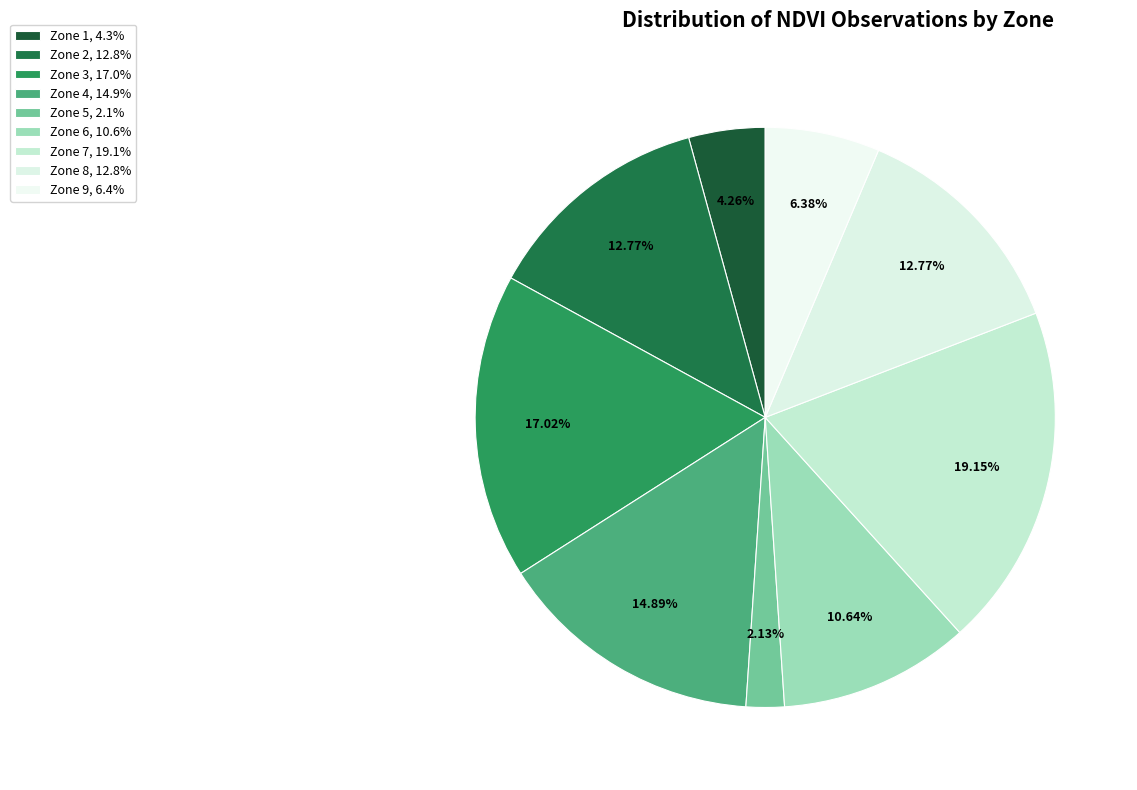

Does Zone 3 account for over 50% of the chart?

No